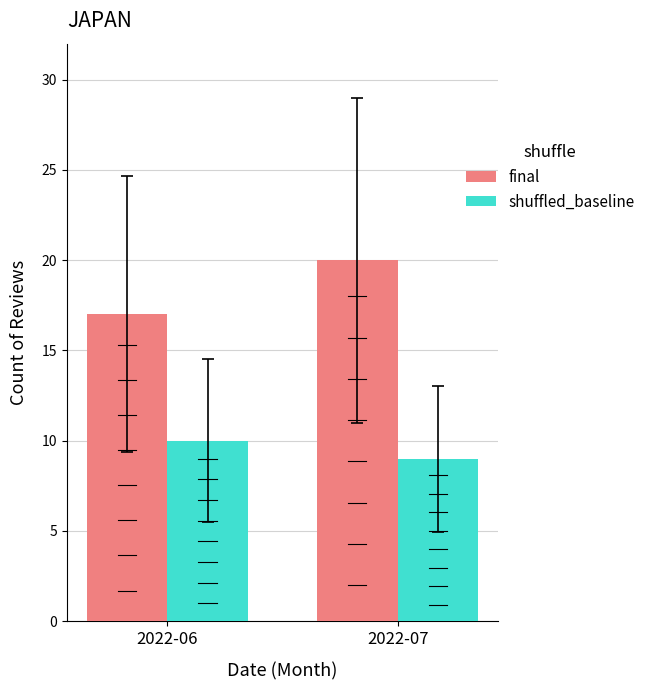

Which category has the lowest value across all series?

2022-07